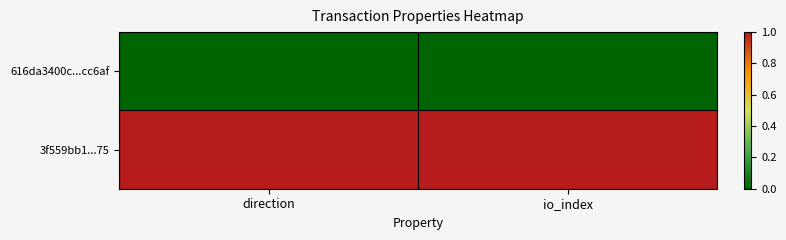

Which series has the largest total across all categories?

3f559bb1...75